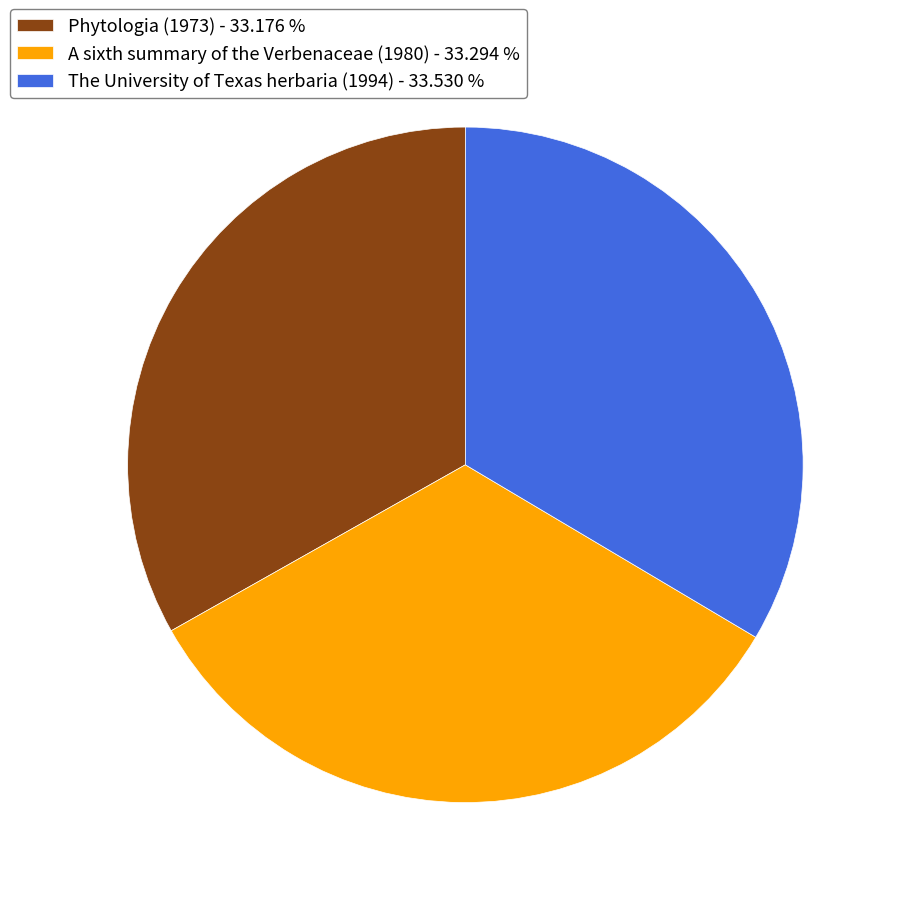

Is the sum of A sixth summary of the Verbenaceae (1980) - 33.294 % and Phytologia (1973) - 33.176 % greater than half?

Yes